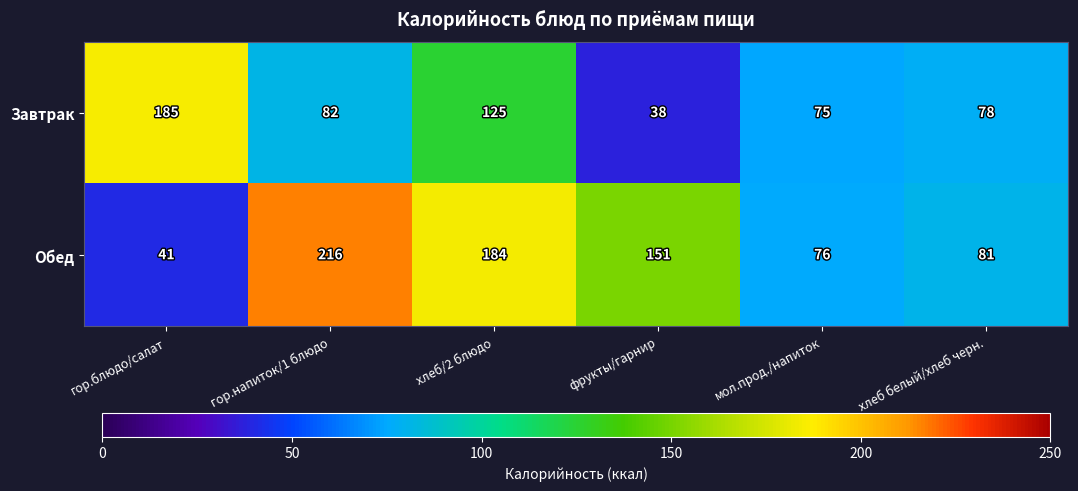

Is it true that Обед equals 216 at гор.напиток/1 блюдо?

True